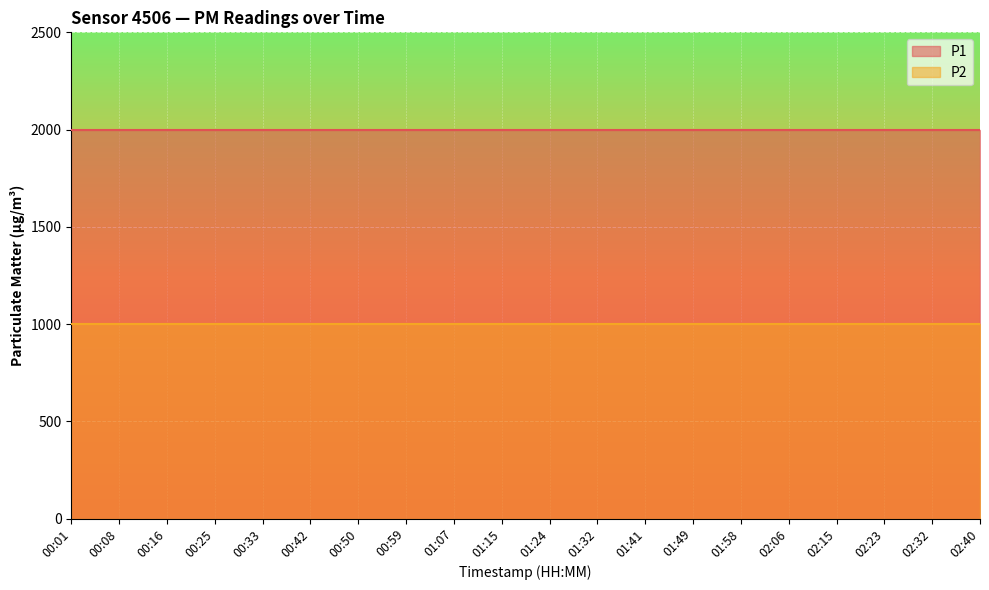

Rank the series by their average value, from highest to lowest.

P1, P2